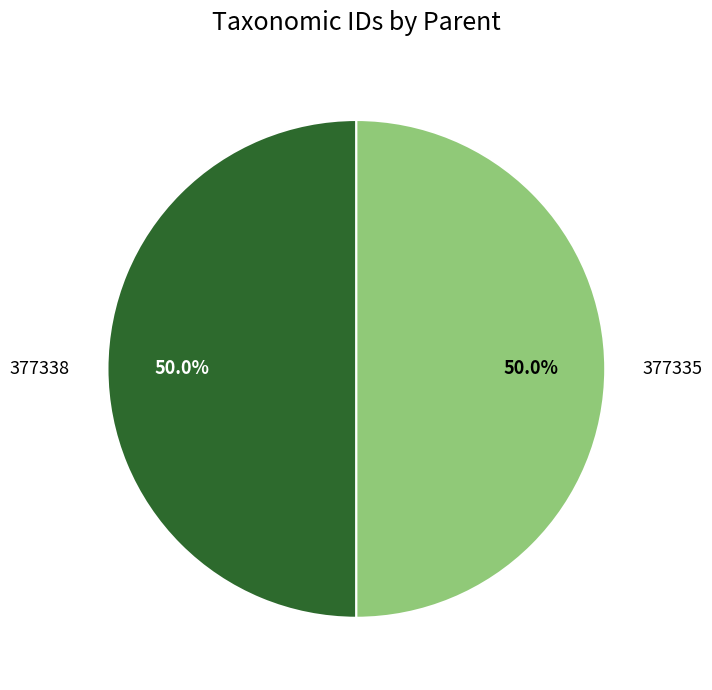

Is it true that 377335 is 57% of the pie?

False